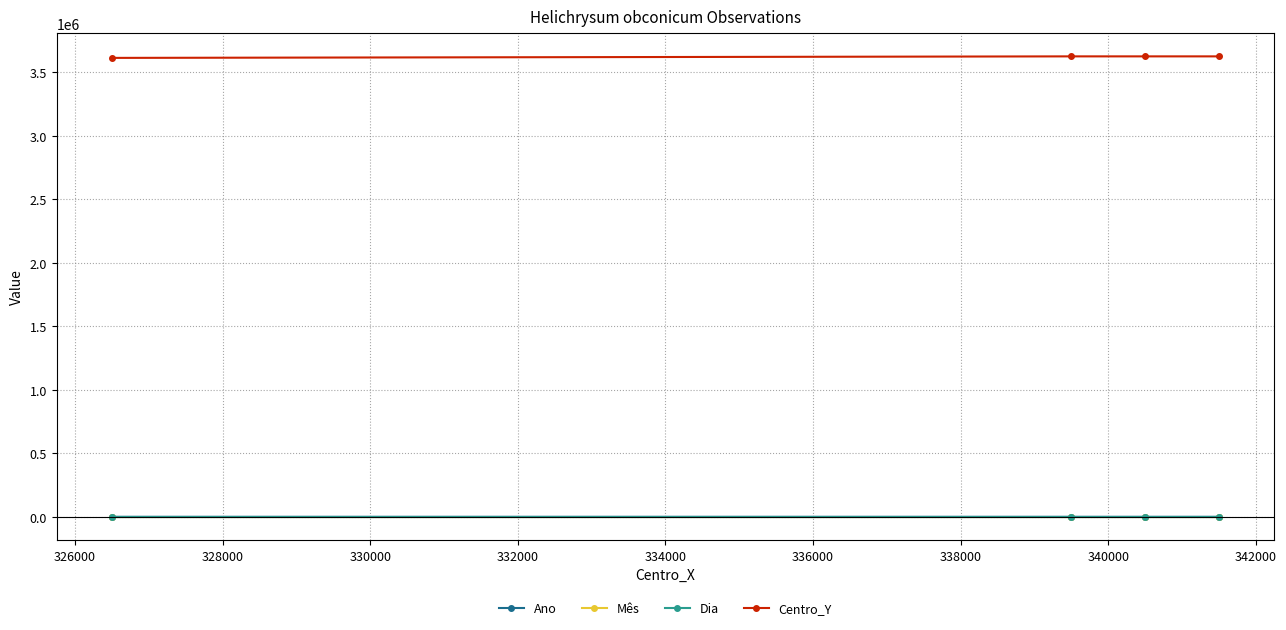

True or false: Centro_Y and Ano intersect in this chart.

False